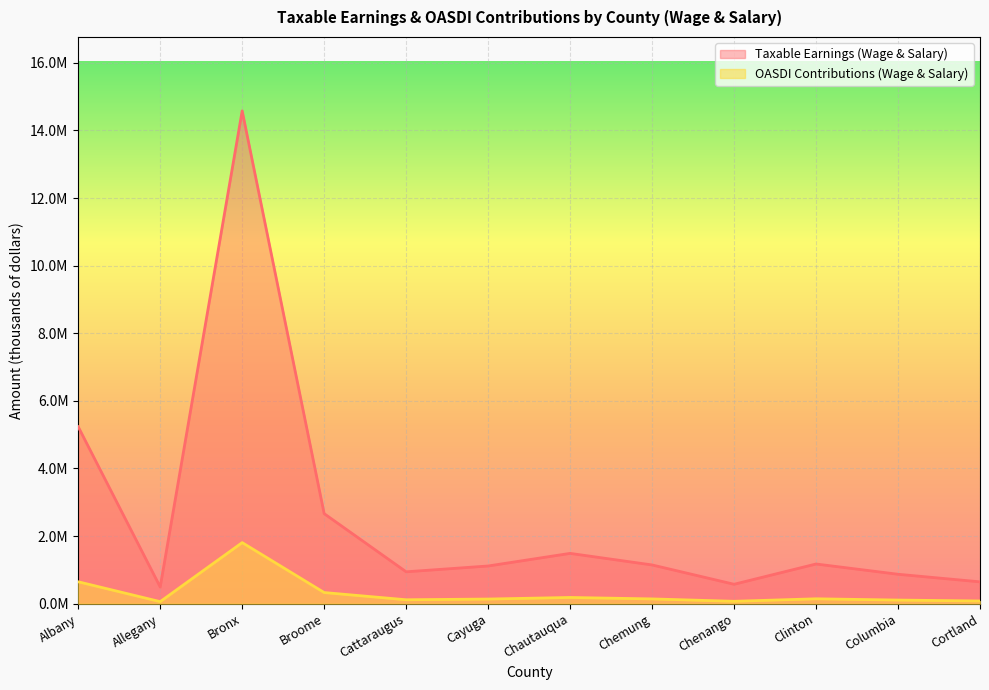

What is the label of the 9th point from the left?

Chenango